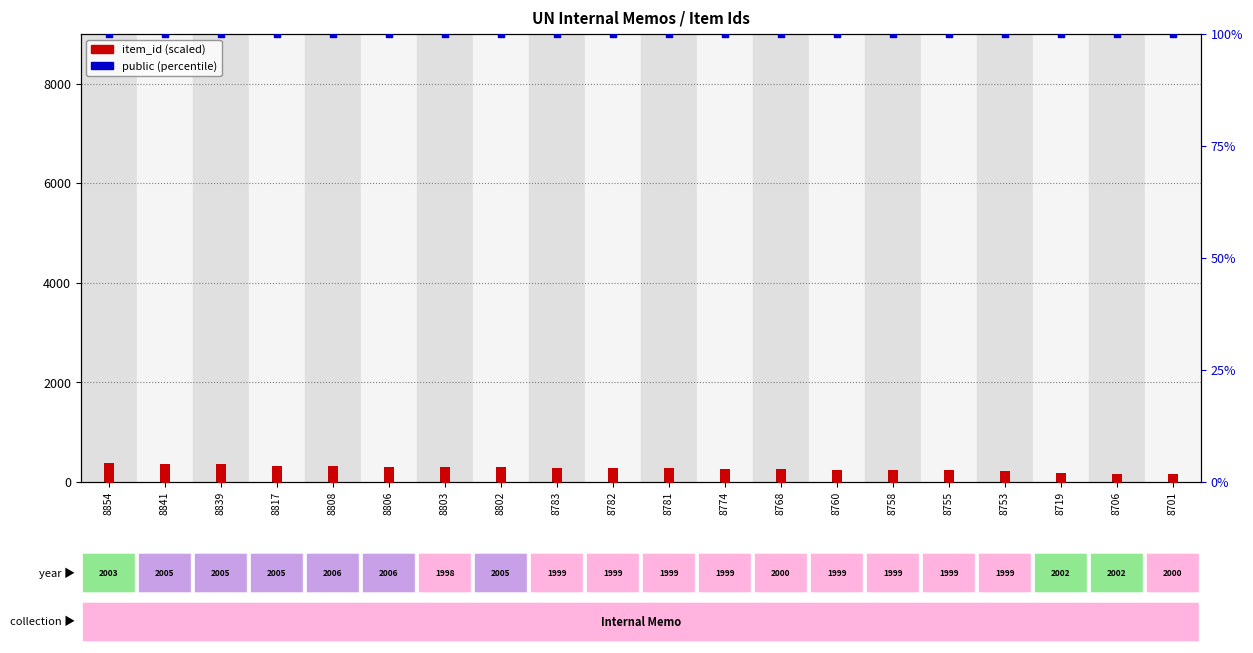

Which series has the largest total across all categories?

item_id (scaled)